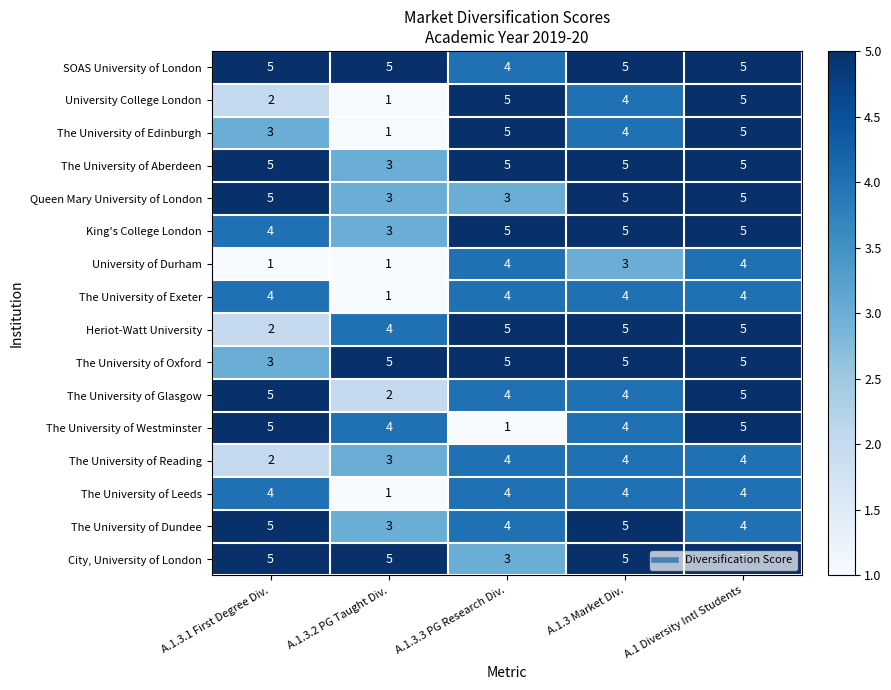

Is the value of The University of Westminster at A.1.3.3 PG Research Div. greater than the value of Queen Mary University of London at A.1.3.3 PG Research Div.?

No